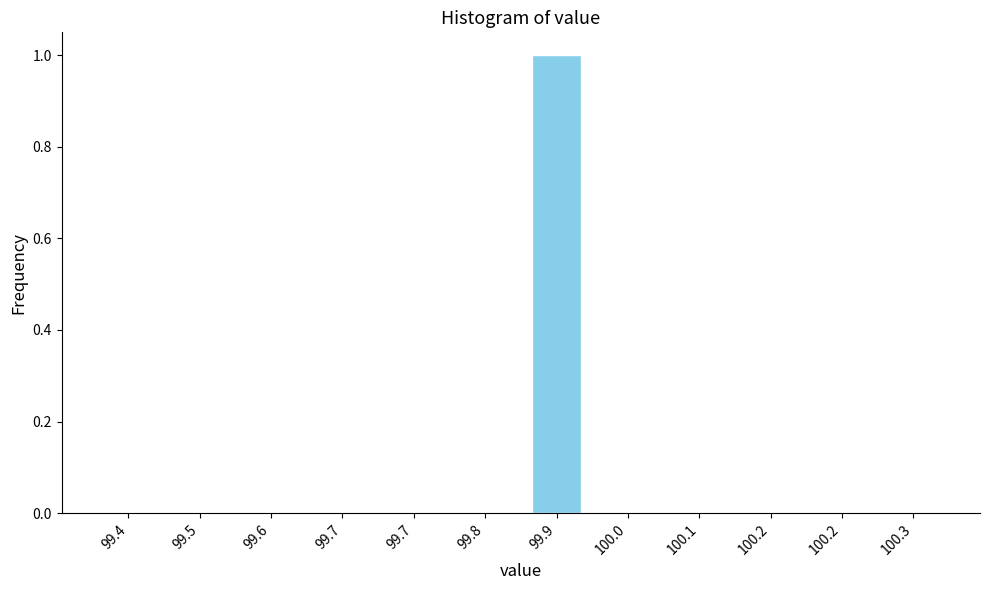

How many data points does each series have?

12